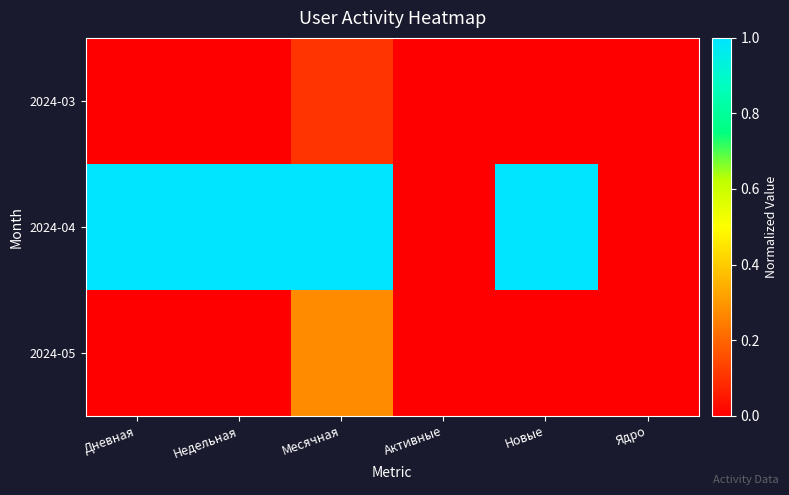

Which series has the largest total across all categories?

2024-04